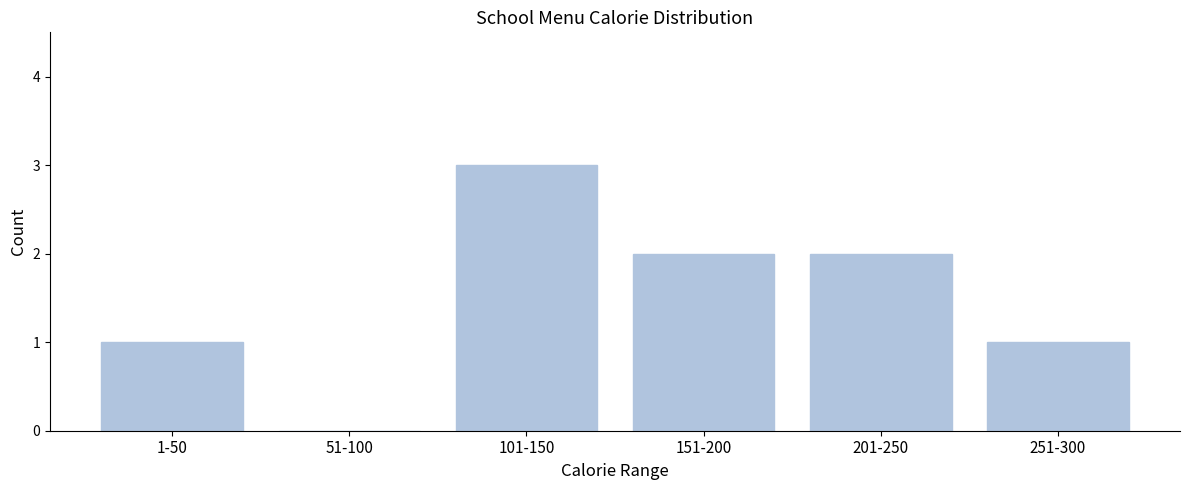

Reading left to right, what are all the values shown in this chart?

1-50=1	51-100=0	101-150=3	151-200=2	201-250=2	251-300=1